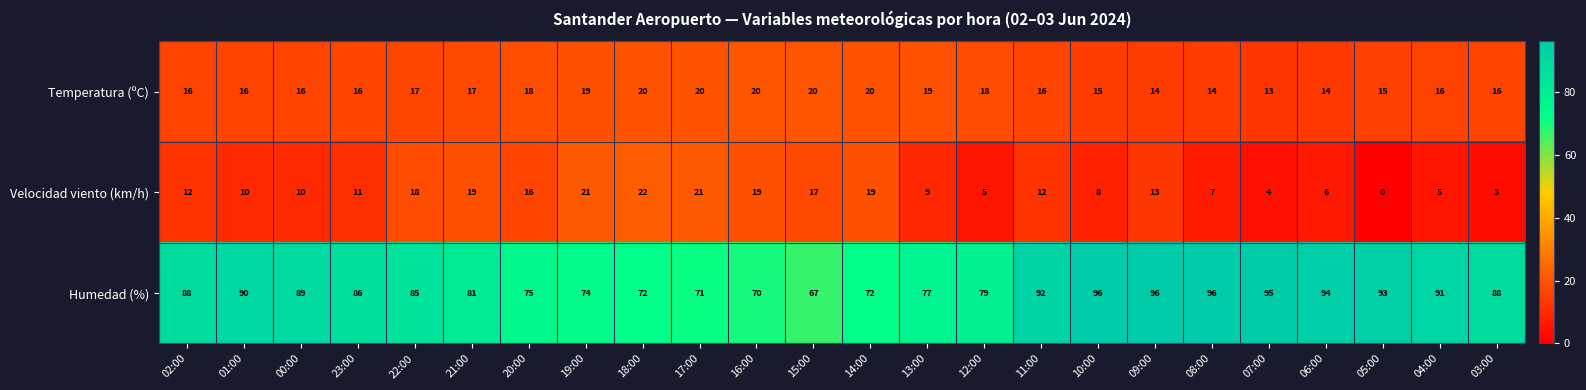

What is the maximum value shown in the chart?

96